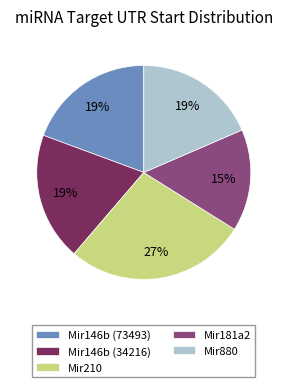

To the nearest percent, what is the average slice percentage?

20%